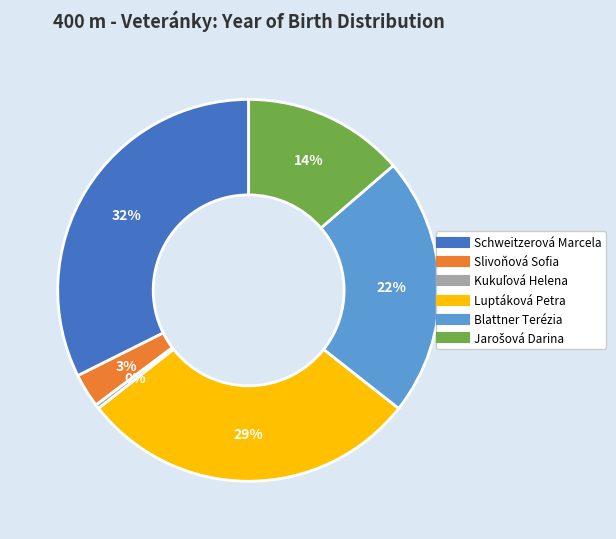

Approximately how many times larger is the value at Slivoňová Sofia compared to Luptáková Petra?

0.1